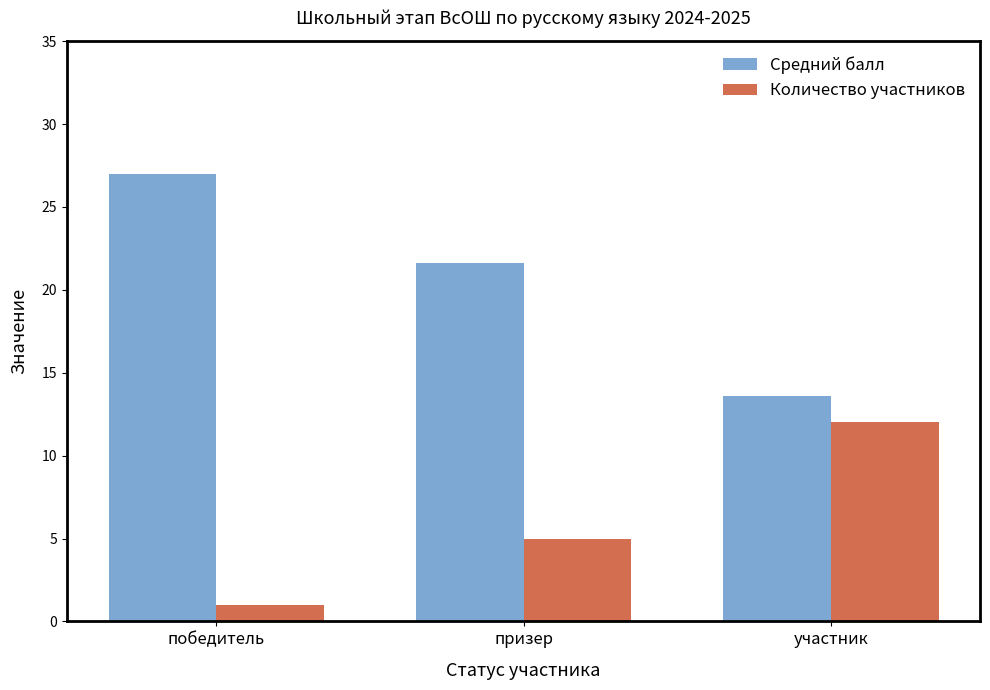

Is the value of Средний балл at призер greater than the value of Количество участников at победитель?

Yes